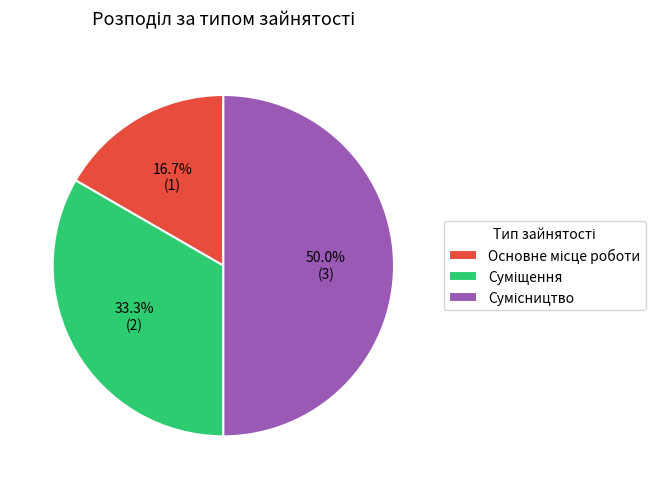

The Основне місце роботи slice represents 9% of the pie. True or false?

False